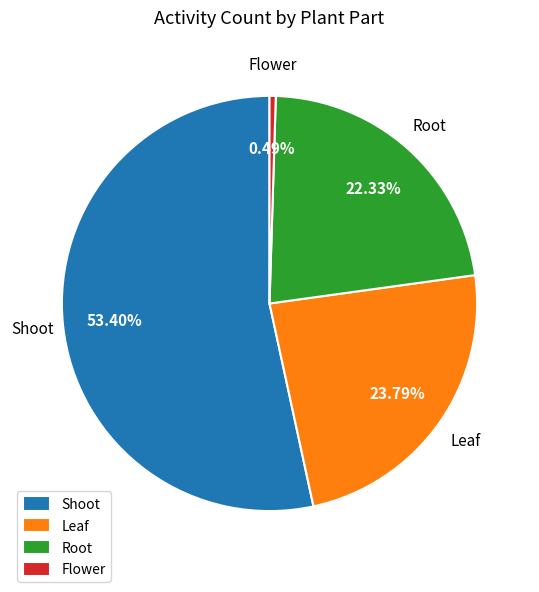

To the nearest percent, what is the difference between the largest and smallest slice percentages?

53%